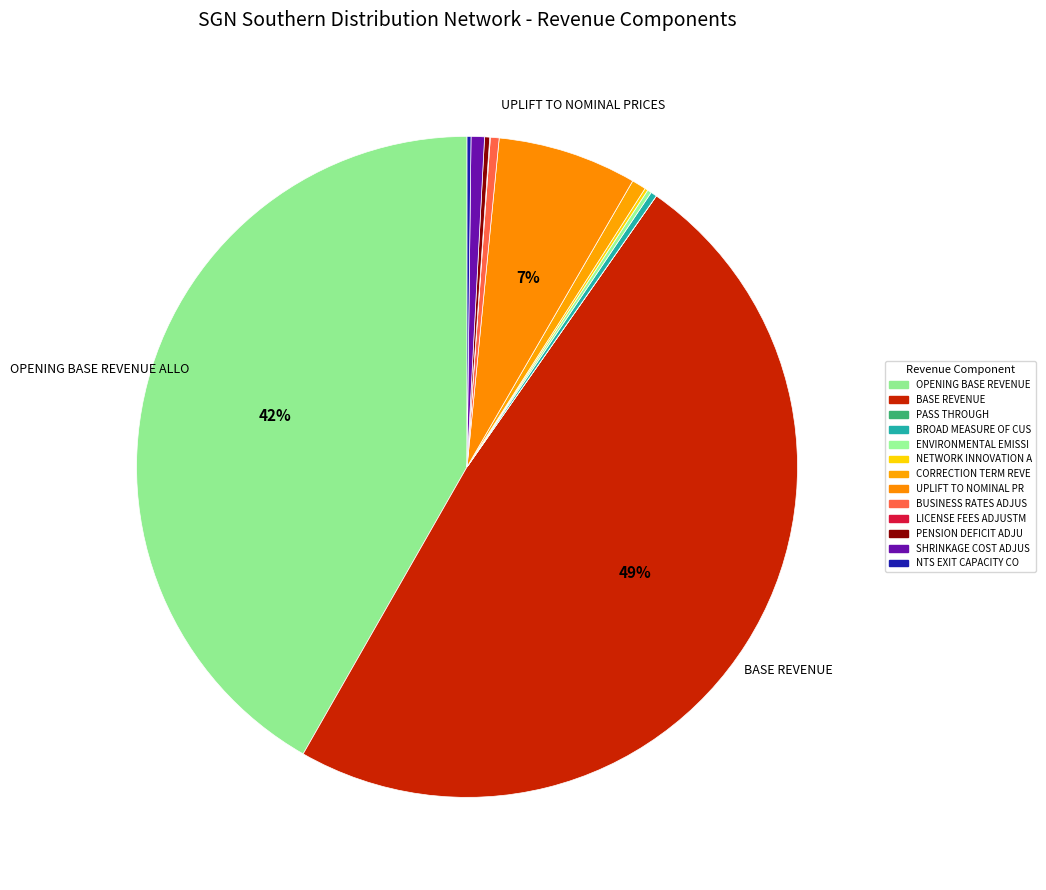

Is there any slice that represents more than half of the pie?

No